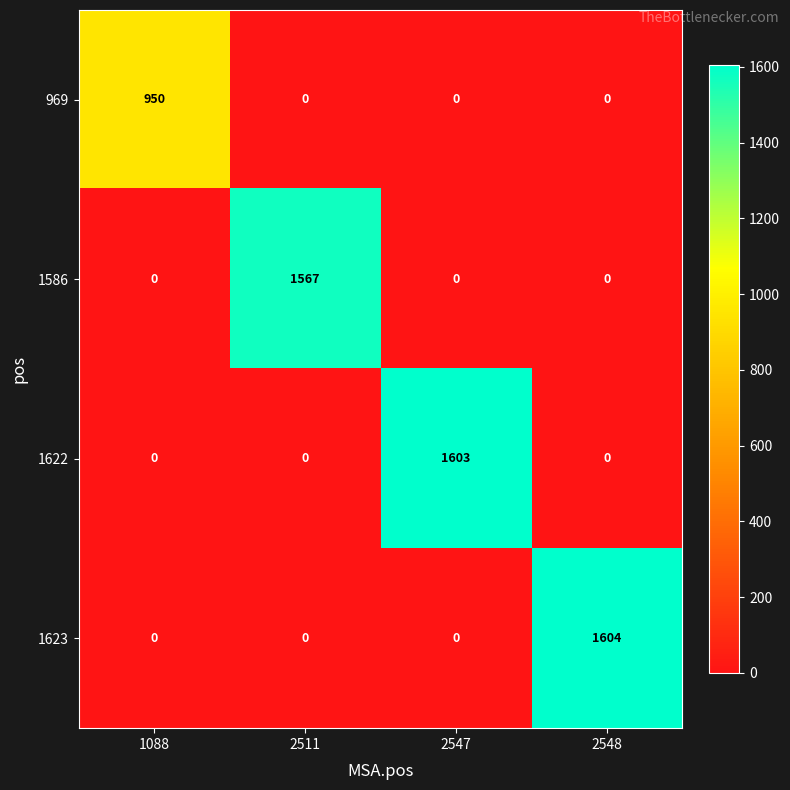

List the series in order of their peak value, lowest first.

969, 1586, 1622, 1623